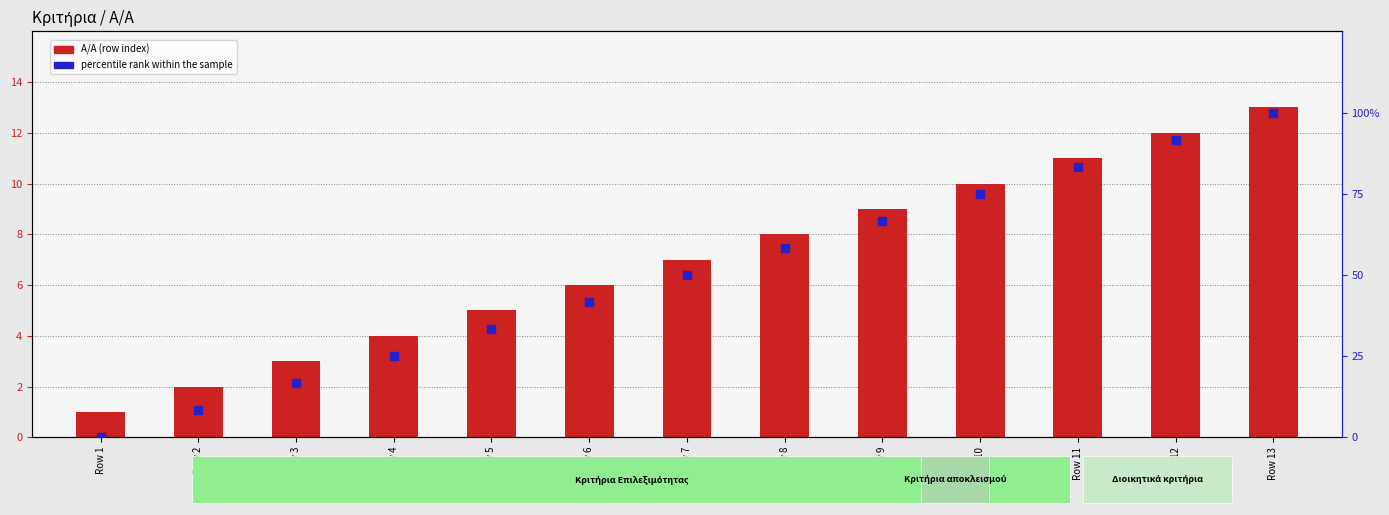

Is the value of percentile rank within the sample at Row 4 greater than the value of Α/Α (row index) at Row 7?

Yes